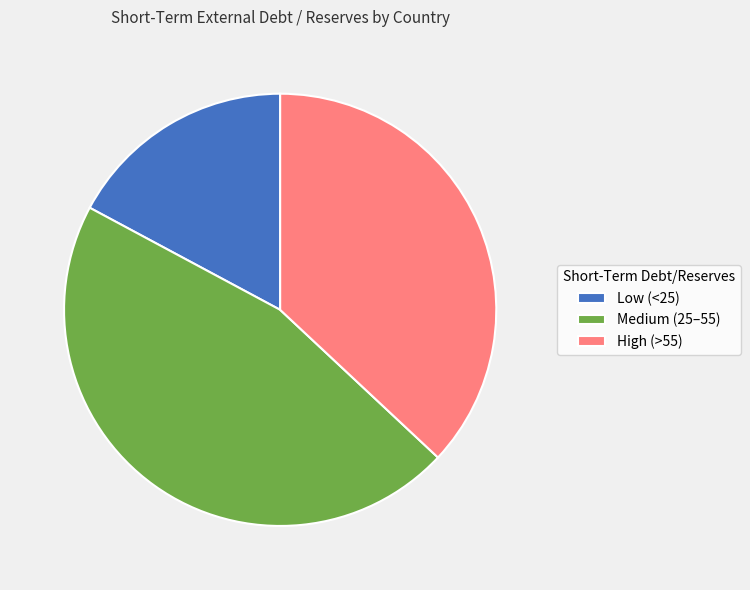

Is it true that Medium (25–55) is 38% of the pie?

False